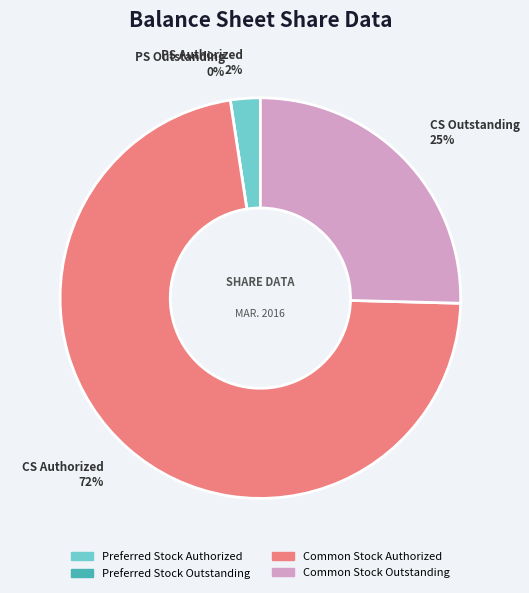

Is it true that Common Stock Authorized is 72% of the pie?

True